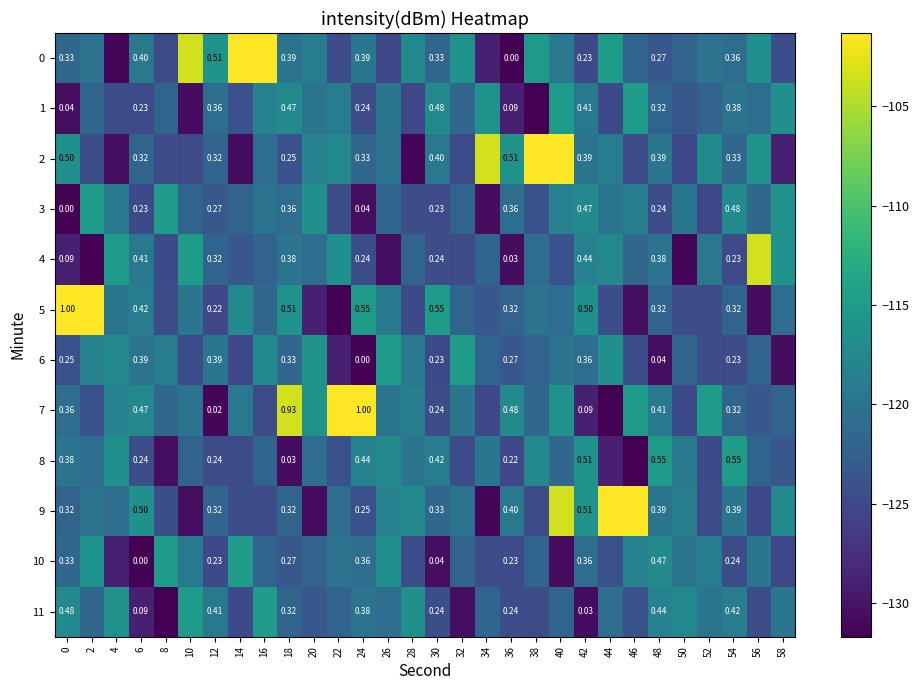

What is the total value across all series at 12?

3.6